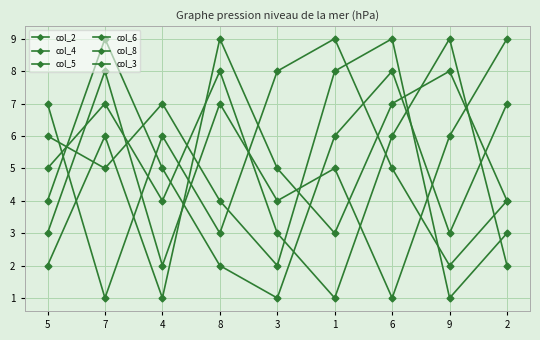

The value of col_8 at 7 is 2. True or false?

False